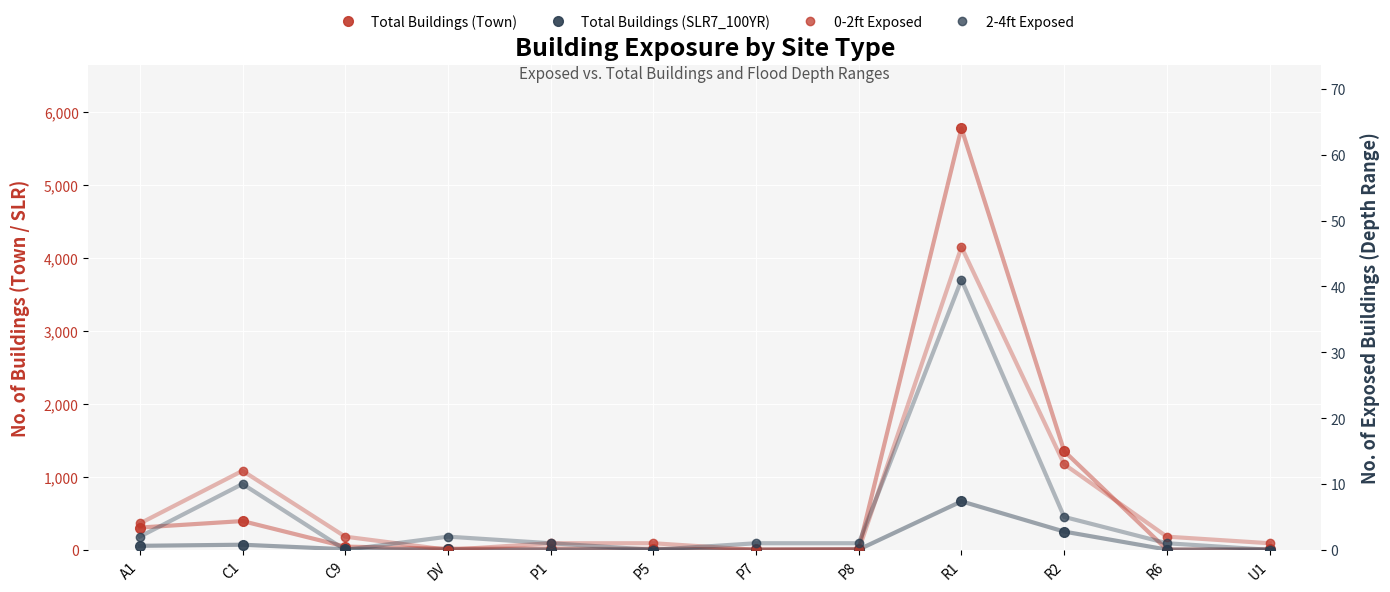

True or false: 0-2ft Exposed and Total Buildings (SLR7_100YR) intersect in this chart.

False